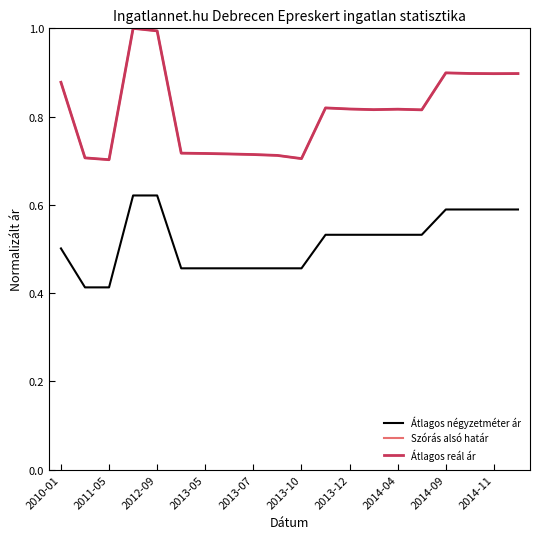

What is the difference between the maximum and minimum values in the Átlagos reál ár series?

0.3